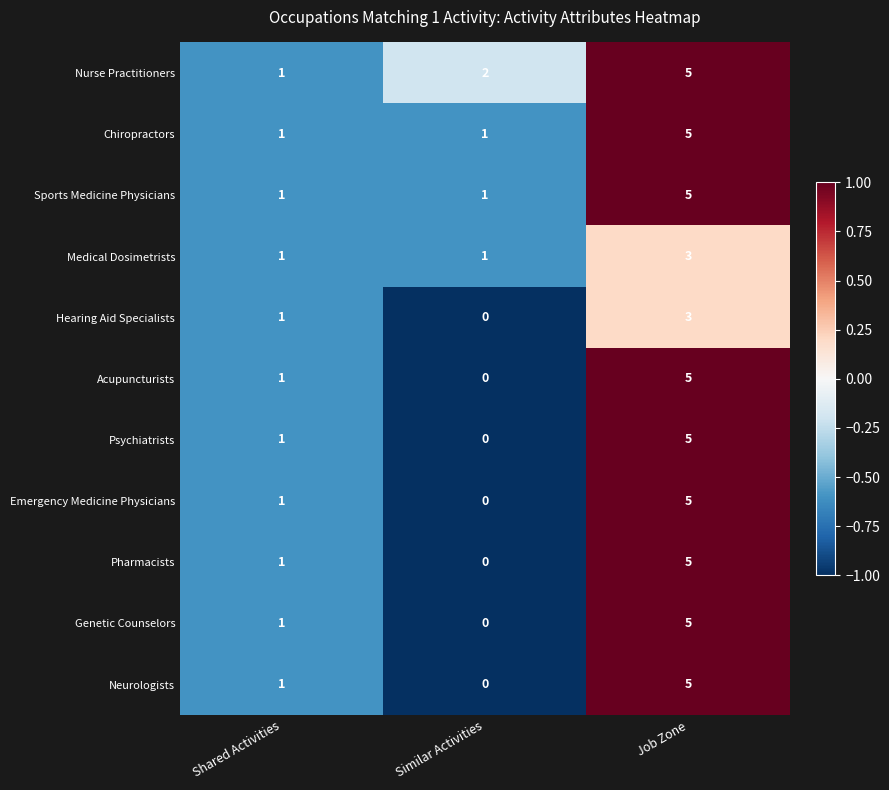

Count the number of categories in the chart.

3